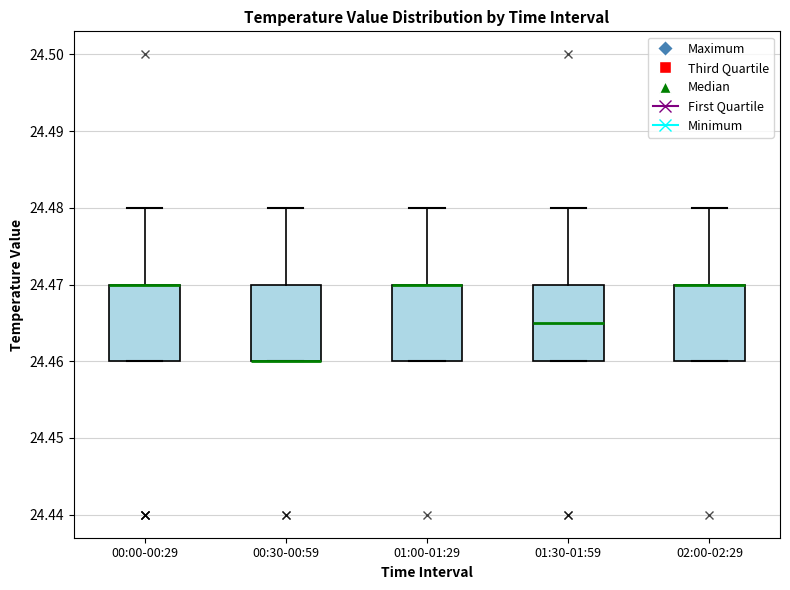

Where is the lower edge of the box for 01:30-01:59 on the y-axis? The values are not printed on the chart, so give them approximately, as read against the axis.

24.460